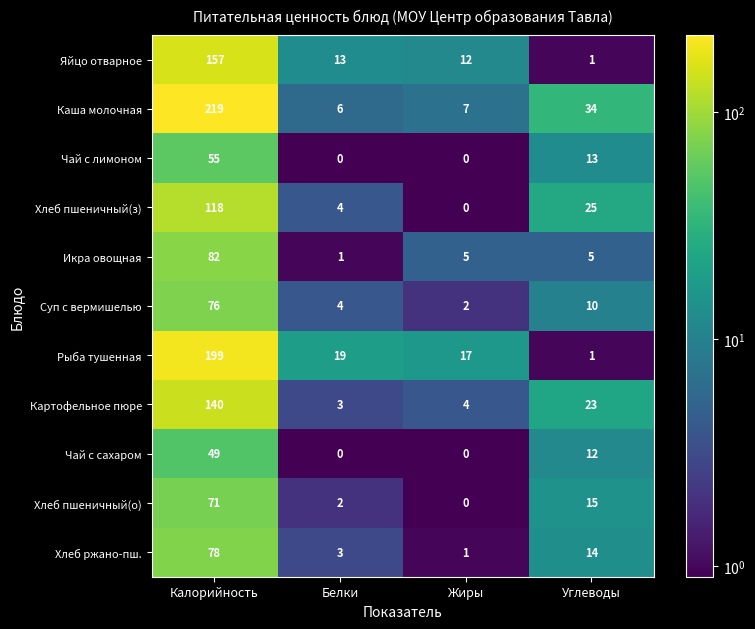

List the series in order of their peak value, highest first.

Каша молочная, Рыба тушенная, Яйцо отварное, Картофельное пюре, Хлеб пшеничный(з), Икра овощная, Хлеб ржано-пш., Суп с вермишелью, Хлеб пшеничный(о), Чай с лимоном, Чай с сахаром